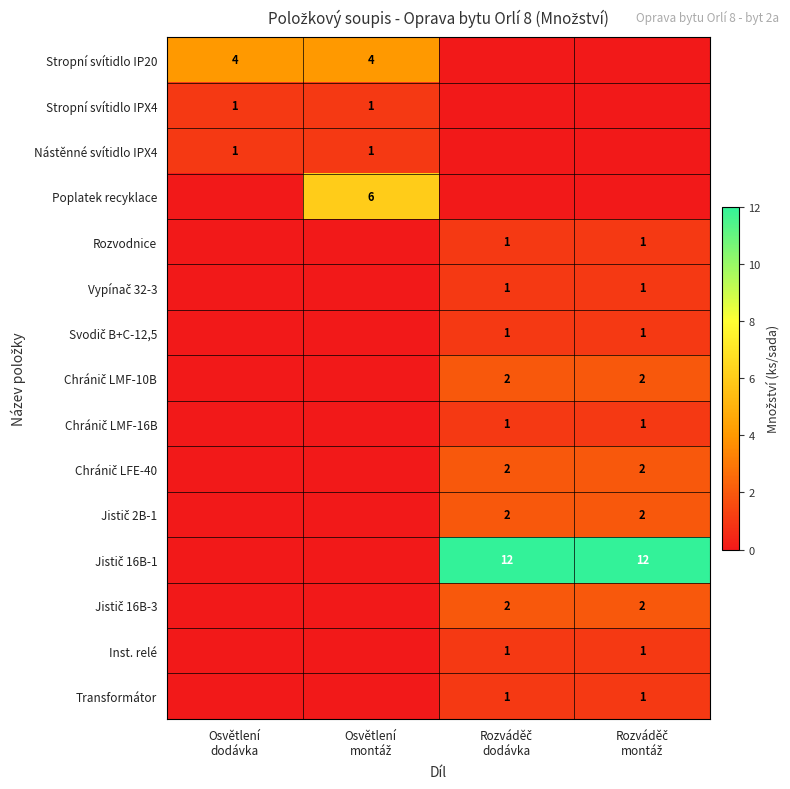

Is it true that Jistič 16B-1 equals 12 at Rozváděč dodávka?

True